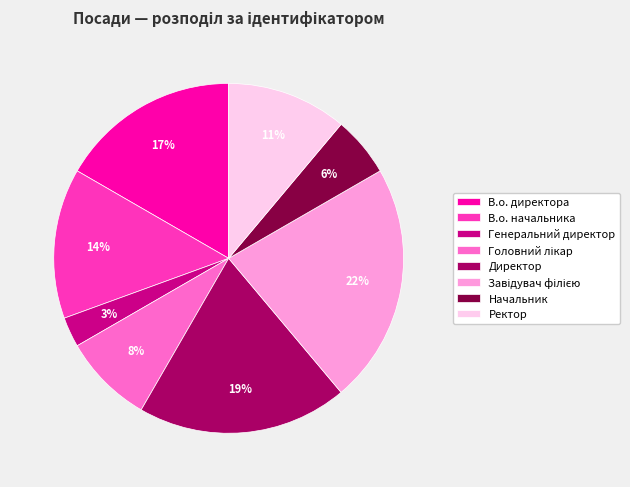

Approximately how many times larger is the value at В.о. начальника compared to Директор?

0.7